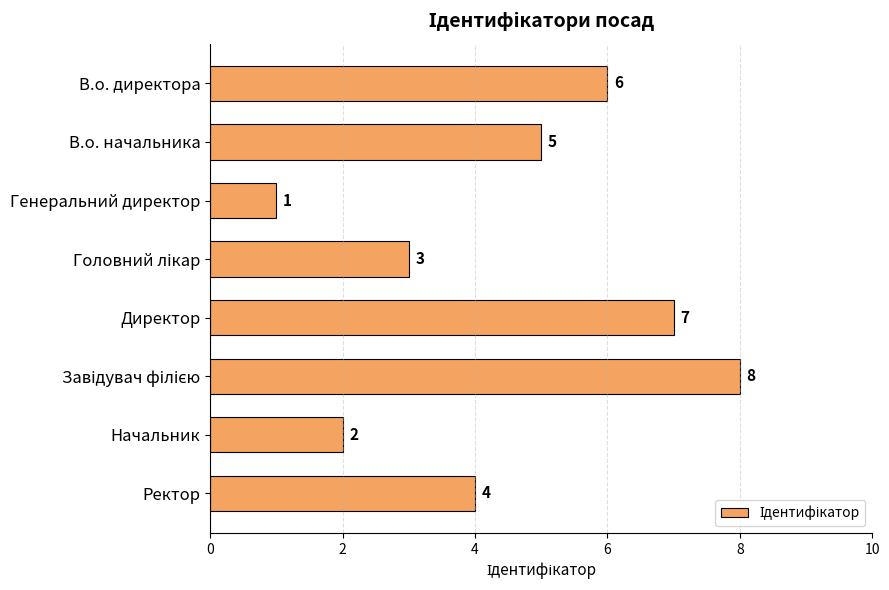

What is the difference between the maximum and second lowest values?

6